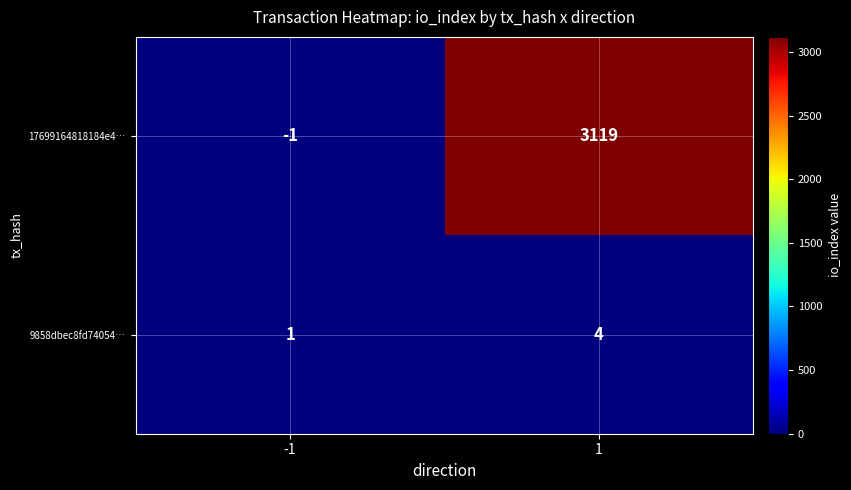

Which series changed the most between -1 and 1?

17699164818184e4…